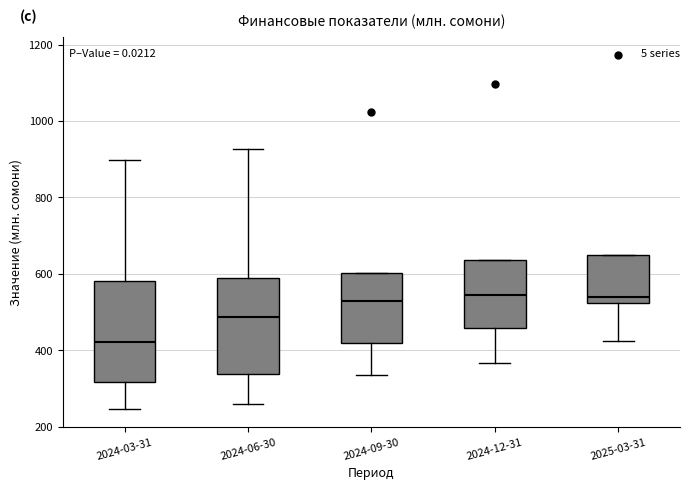

Where is the upper edge of the box for 2024-09-30 on the y-axis? The values are not printed on the chart, so give them approximately, as read against the axis.

600